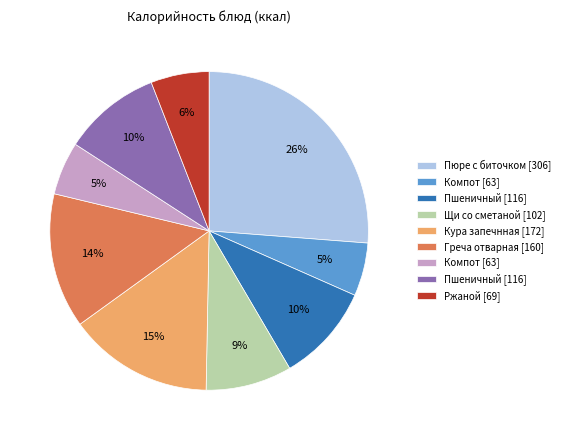

Is there any slice that represents more than half of the pie?

No